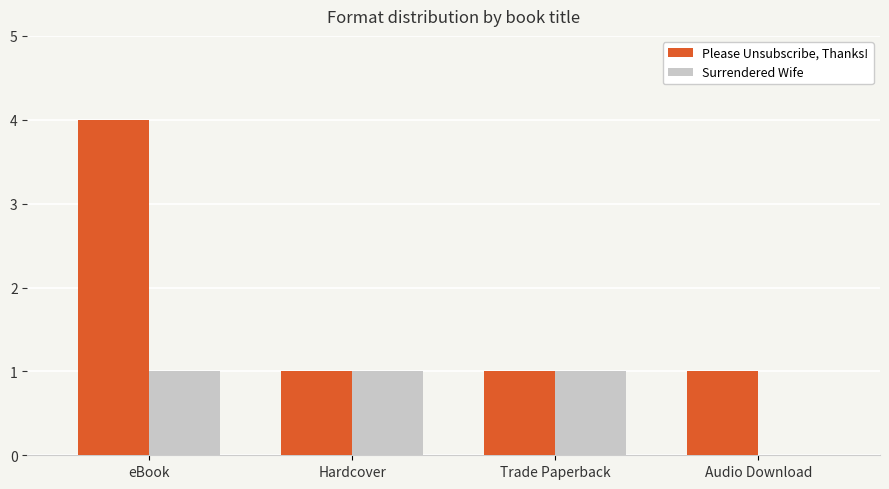

How many positive values does the Surrendered Wife series have?

3